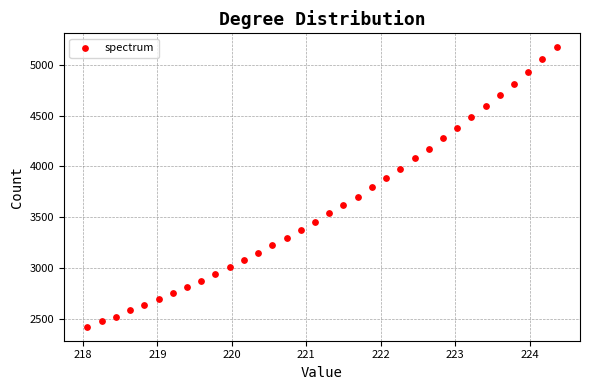

What is the range of X values (max minus min)?

6.3